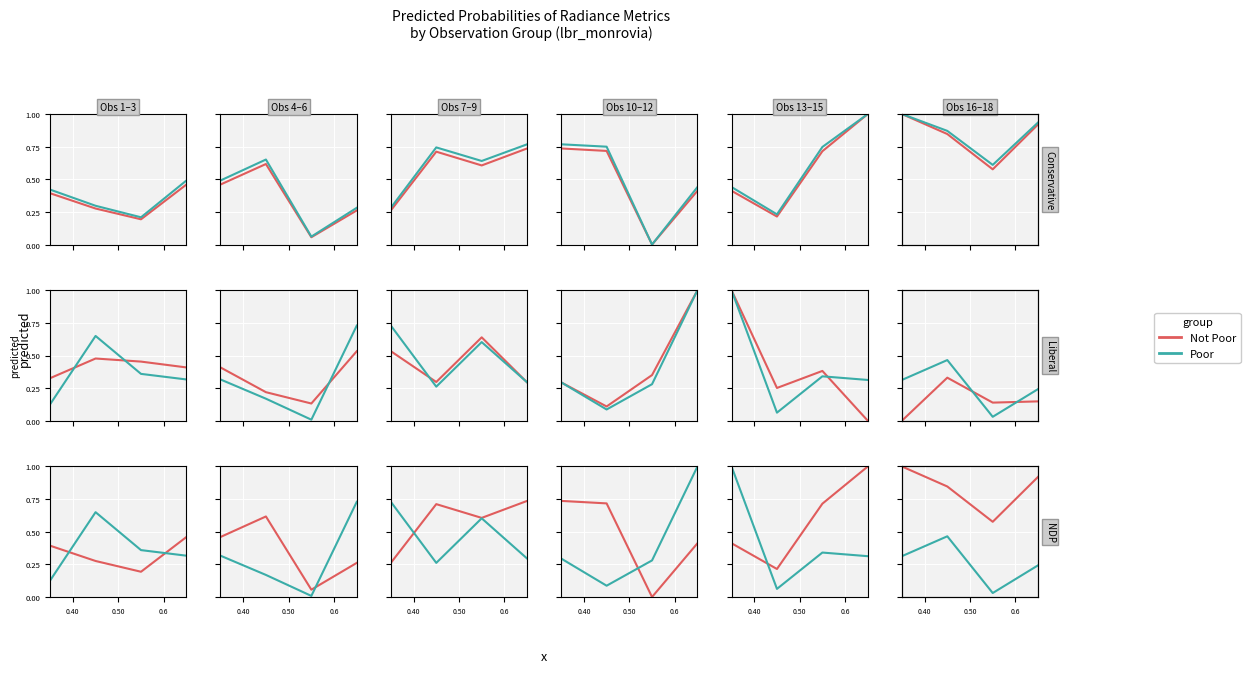

The value of Not Poor at 0.50 is 0.8. True or false?

True